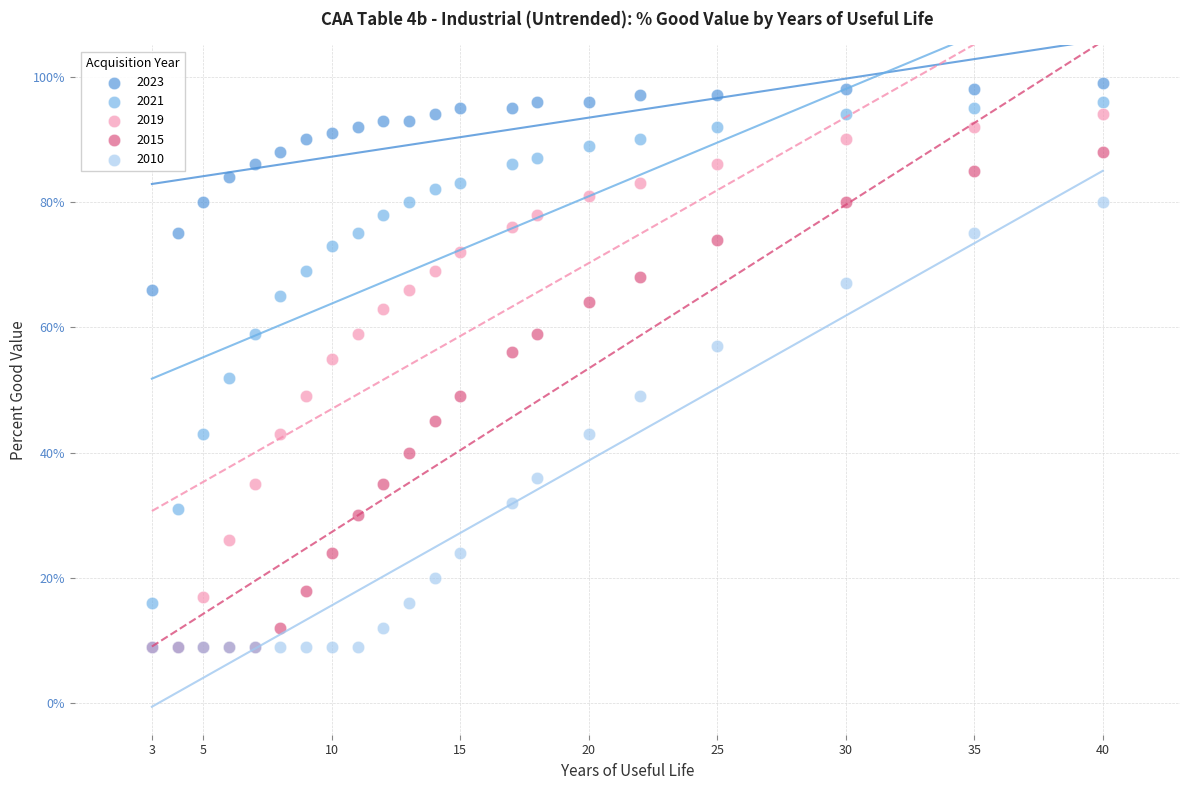

What are all the series names shown in the legend?

2023, 2021, 2019, 2015, 2010